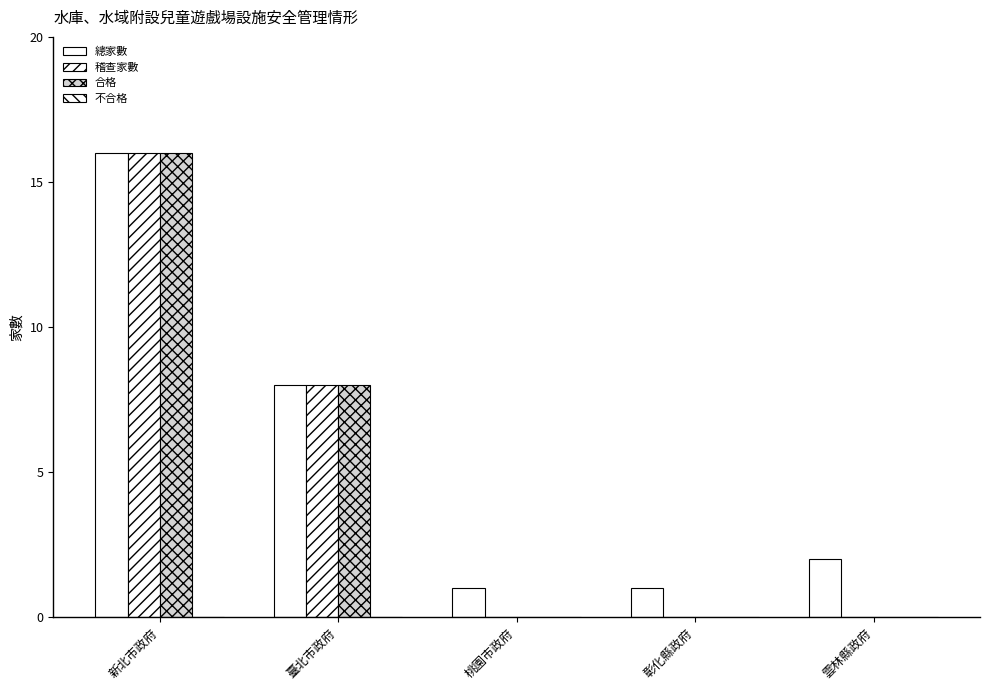

Are the bars grouped side by side (vs. stacked)?

Yes